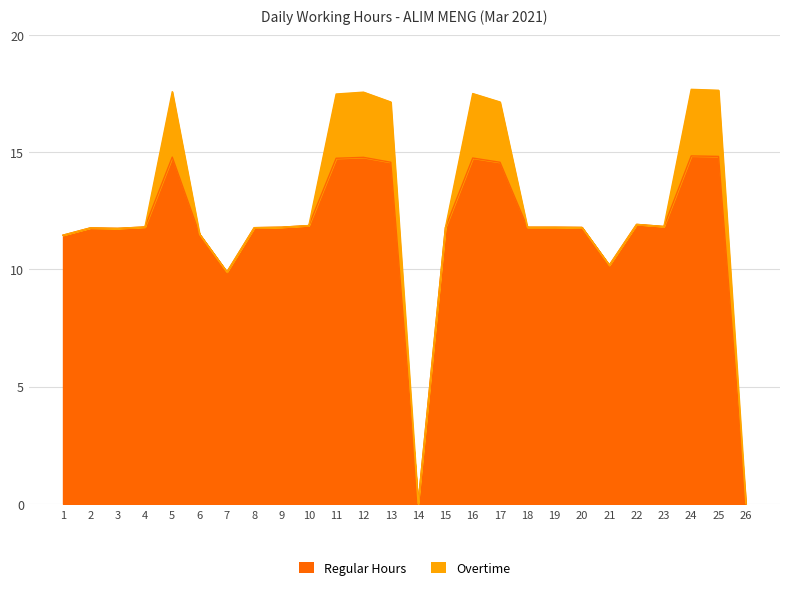

Reading right to left, extract all data points from this chart.

26=0.0	25=14.8	24=14.8	23=11.8	22=11.9	21=10.2	20=11.8	19=11.8	18=11.8	17=14.6	16=14.8	15=11.8	14=0.0	13=14.6	12=14.8	11=14.7	10=11.9	9=11.8	8=11.8	7=9.9	6=11.5	5=14.8	4=11.8	3=11.8	2=11.8	1=11.5